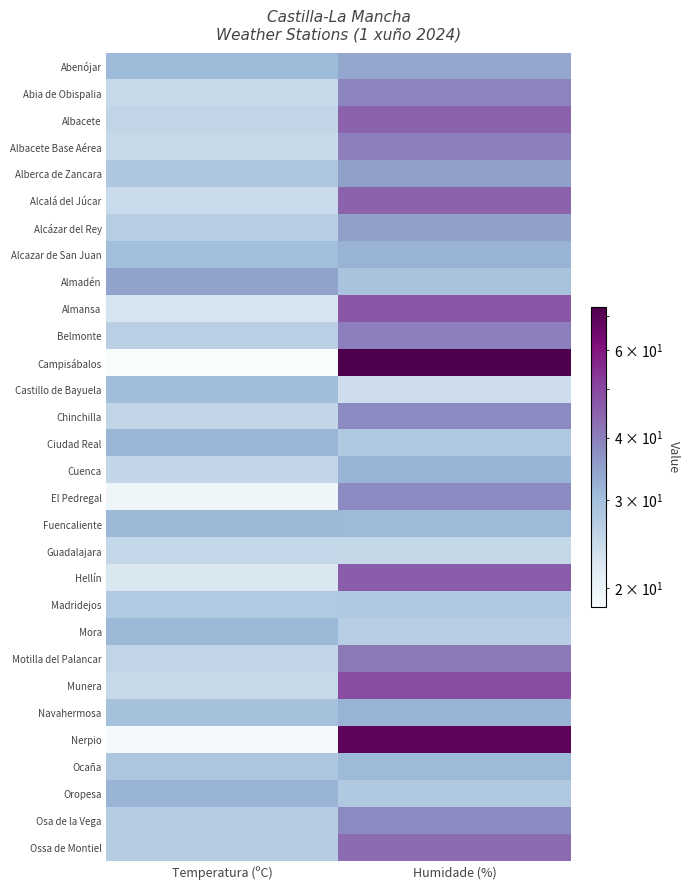

List the series in order of their peak value, lowest first.

Guadalajara, Madridejos, Castillo de Bayuela, Ocaña, Fuencaliente, Mora, Ciudad Real, Oropesa, Alcazar de San Juan, Cuenca, Navahermosa, Abenójar, Almadén, Alberca de Zancara, Alcázar del Rey, Chinchilla, El Pedregal, Osa de la Vega, Abia de Obispalia, Albacete Base Aérea, Belmonte, Motilla del Palancar, Ossa de Montiel, Albacete, Alcalá del Júcar, Hellín, Almansa, Munera, Nerpio, Campisábalos